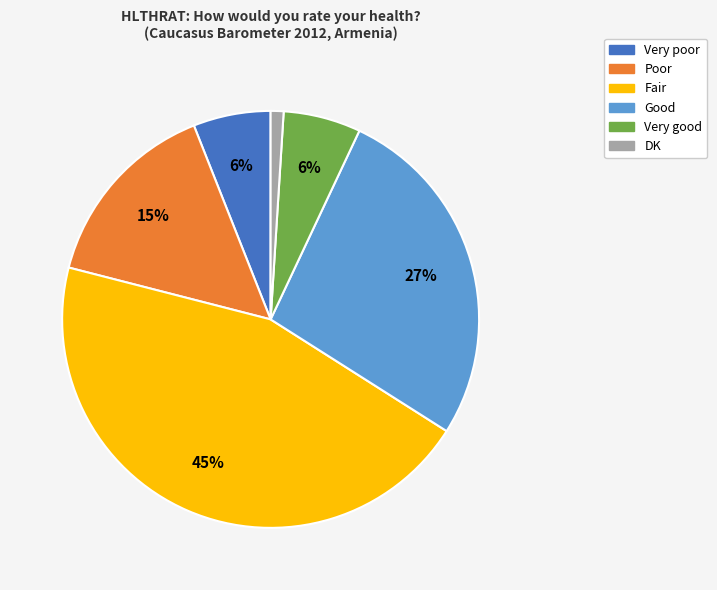

Count the number of slices in the pie.

6